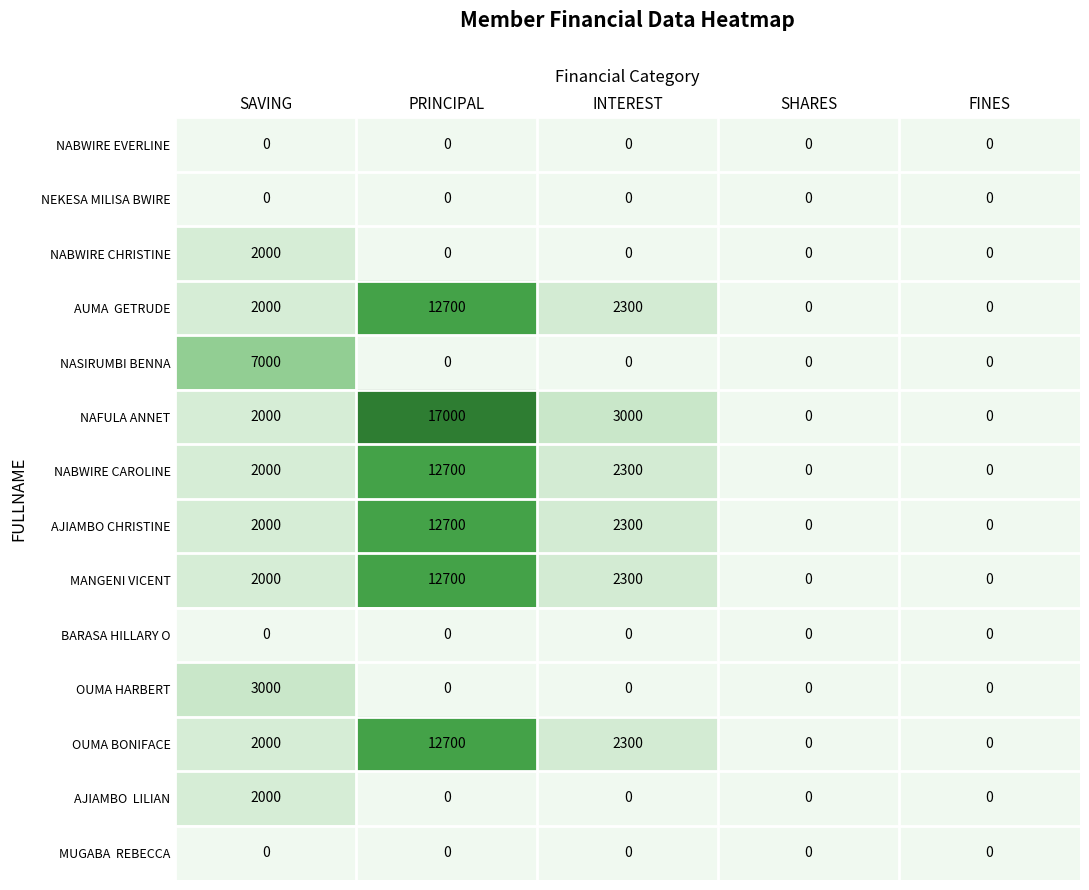

What is the highest value of the AJIAMBO CHRISTINE series?

12700